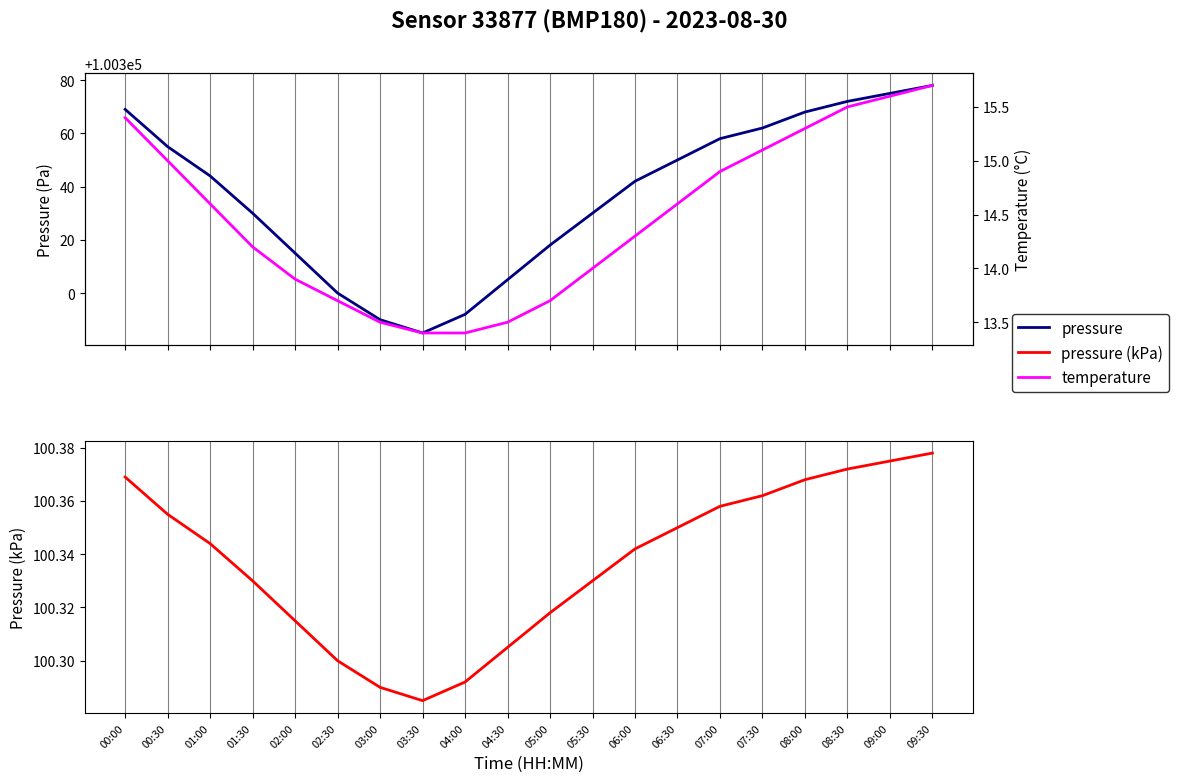

What is the difference between the pressure values at 07:30 and 02:30?

62.0